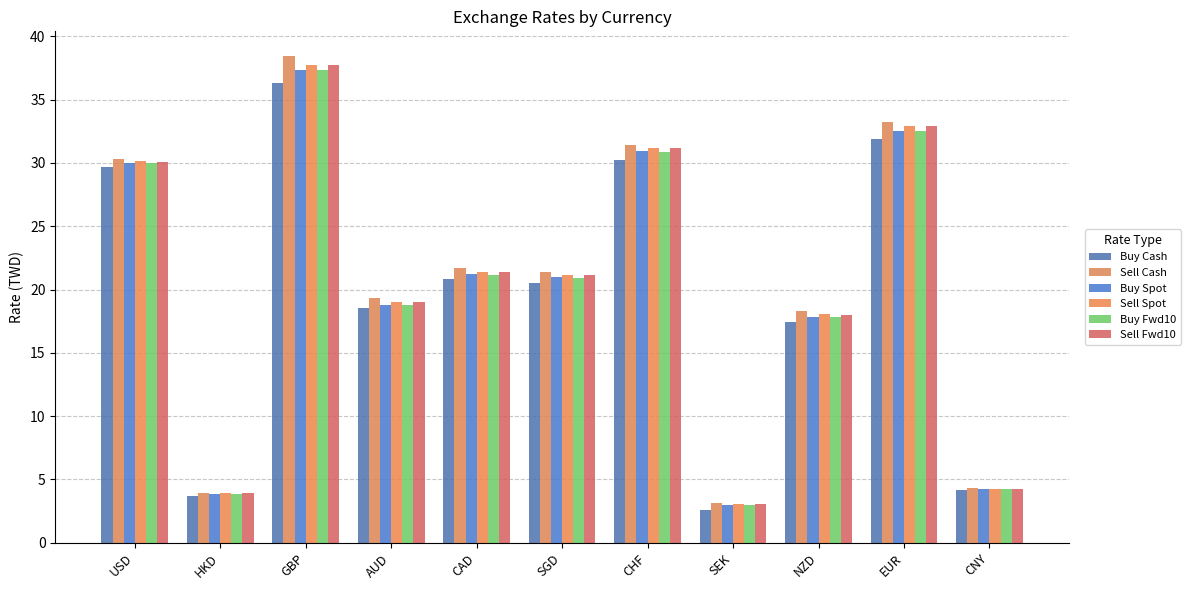

Reading left to right, what are all the values shown in this chart?

Buy Cash: USD=29.7	HKD=3.7	GBP=36.4	AUD=18.5	CAD=20.8	SGD=20.5	CHF=30.2	SEK=2.6	NZD=17.4	EUR=31.9	CNY=4.1
Sell Cash: USD=30.3	HKD=3.9	GBP=38.5	AUD=19.3	CAD=21.7	SGD=21.4	CHF=31.4	SEK=3.1	NZD=18.3	EUR=33.2	CNY=4.3
Buy Spot: USD=30.0	HKD=3.8	GBP=37.4	AUD=18.8	CAD=21.2	SGD=21.0	CHF=30.9	SEK=3.0	NZD=17.8	EUR=32.5	CNY=4.2
Sell Spot: USD=30.1	HKD=3.9	GBP=37.8	AUD=19.0	CAD=21.4	SGD=21.1	CHF=31.2	SEK=3.0	NZD=18.0	EUR=32.9	CNY=4.3
Buy Fwd10: USD=30.0	HKD=3.8	GBP=37.3	AUD=18.8	CAD=21.2	SGD=20.9	CHF=30.9	SEK=2.9	NZD=17.8	EUR=32.5	CNY=4.2
Sell Fwd10: USD=30.1	HKD=3.9	GBP=37.8	AUD=19.0	CAD=21.4	SGD=21.1	CHF=31.2	SEK=3.0	NZD=18.0	EUR=32.9	CNY=4.3